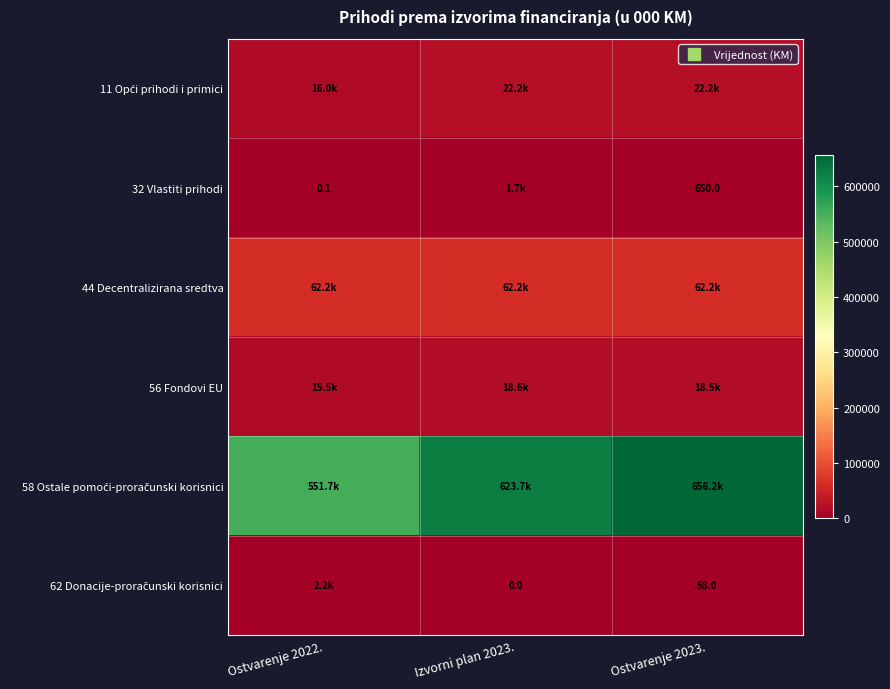

Which series has the largest range (max minus min)?

58 Ostale pomoći-proračunski korisnici